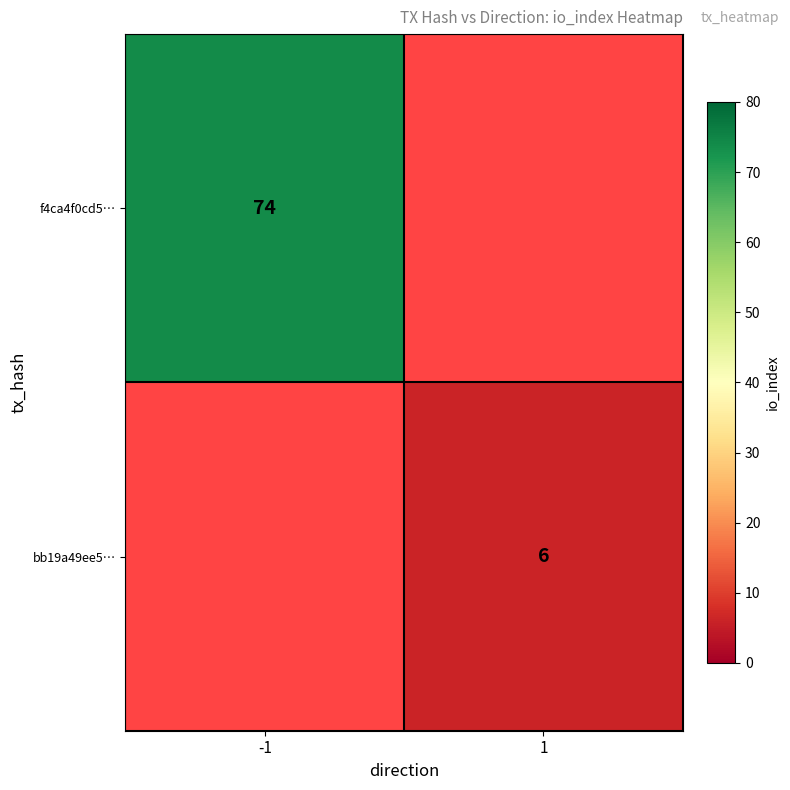

The f4ca4f0cd5… series shows 26 at -1. True or false?

False